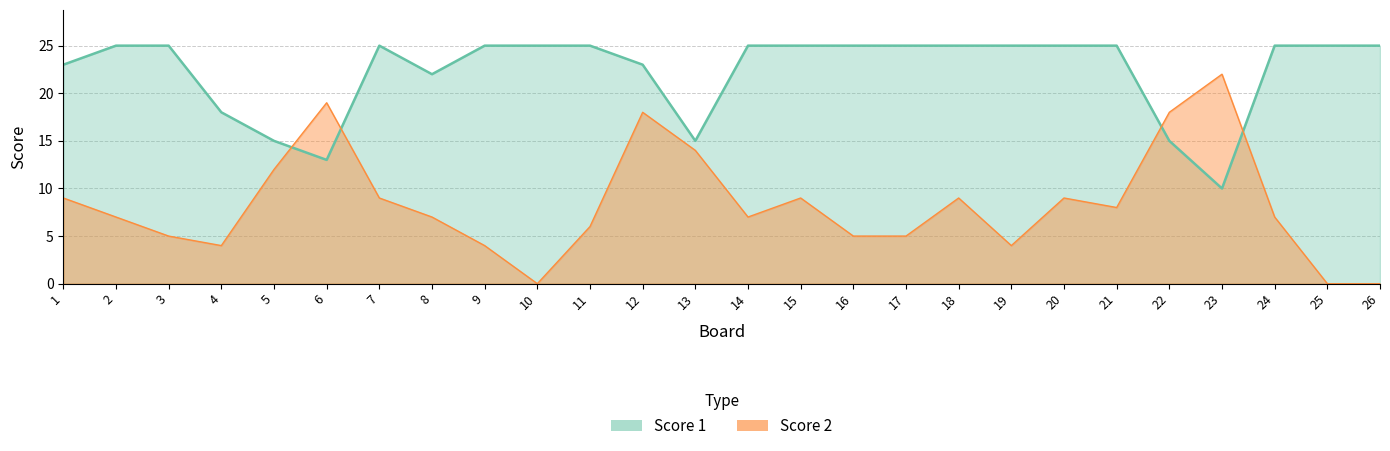

Does the chart display data point markers on the line(s)?

No